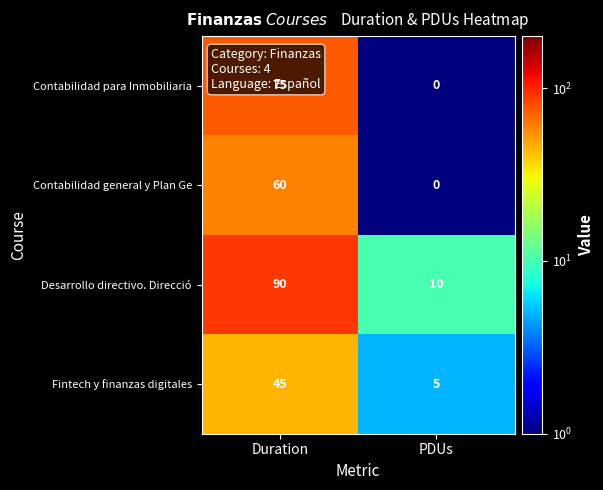

Which series has the widest spread of values?

Desarrollo directivo. Direcció